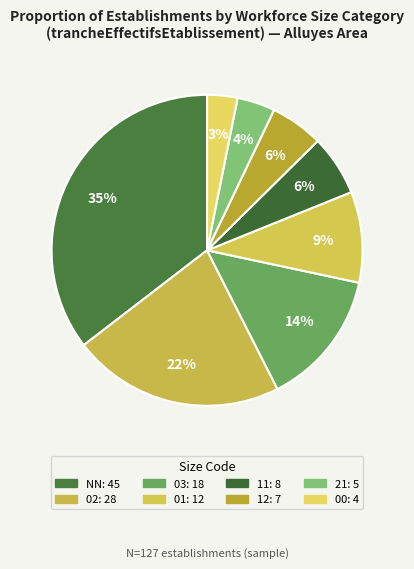

Approximately how many times larger is the value at 00 compared to 12?

0.6